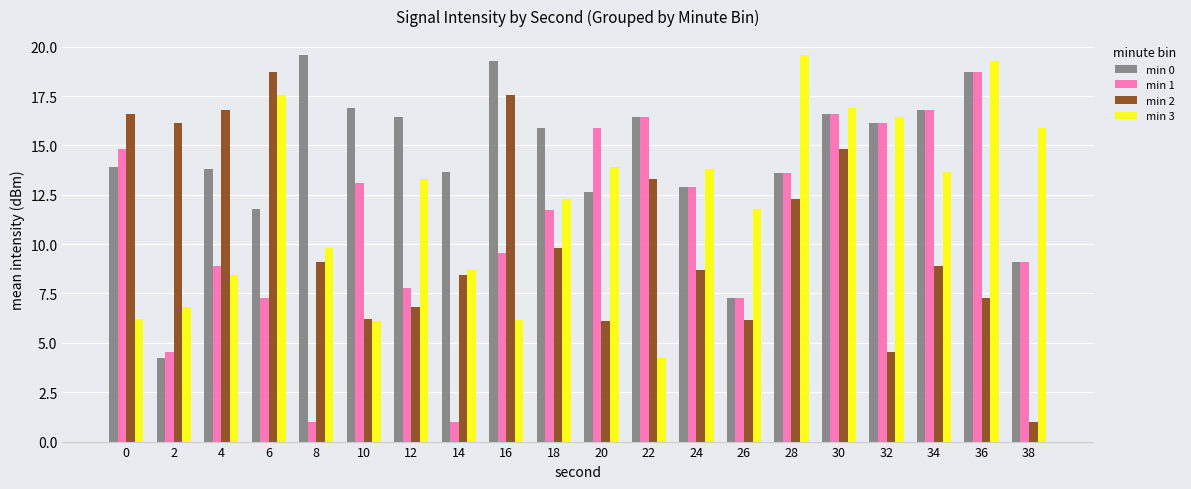

Which series has the largest total across all categories?

min 0